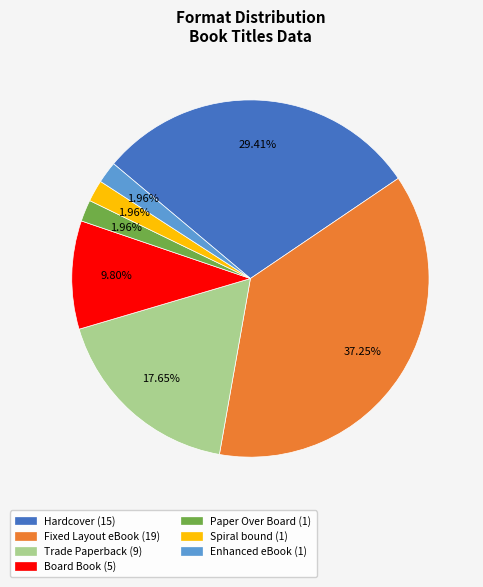

What percentage is the Trade Paperback slice, to the nearest percent?

18%